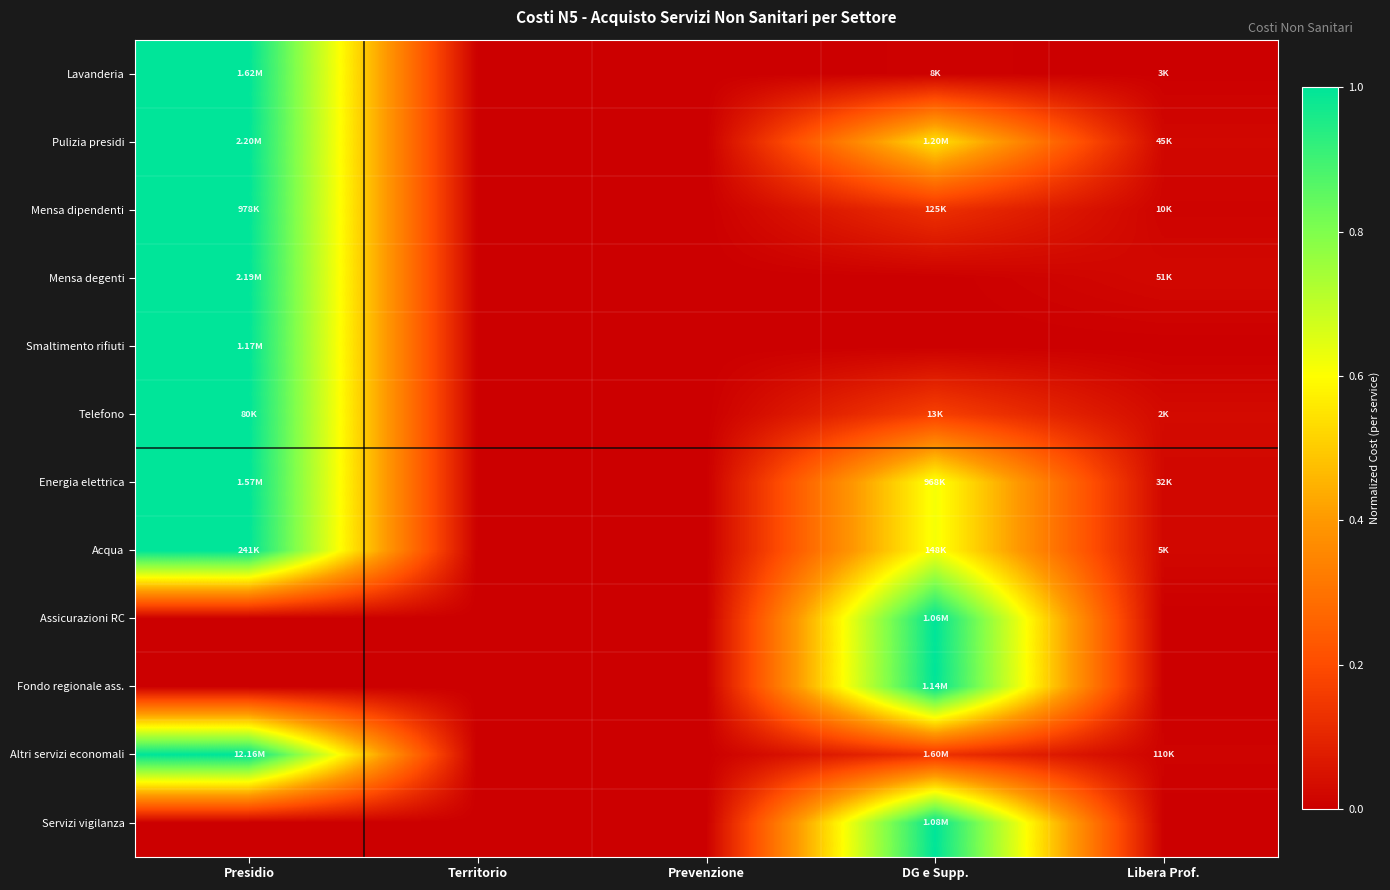

Reading left to right, extract all data points from this chart.

Lavanderia: Presidio=1.0	Territorio=0.0	Prevenzione=0.0	DG e Supp.=0.0	Libera Prof.=0.0
Pulizia presidi: Presidio=1.0	Territorio=0.0	Prevenzione=0.0	DG e Supp.=0.5	Libera Prof.=0.0
Mensa dipendenti: Presidio=1.0	Territorio=0.0	Prevenzione=0.0	DG e Supp.=0.1	Libera Prof.=0.0
Mensa degenti: Presidio=1.0	Territorio=0.0	Prevenzione=0.0	DG e Supp.=0.0	Libera Prof.=0.0
Smaltimento rifiuti: Presidio=1.0	Territorio=0.0	Prevenzione=0.0	DG e Supp.=0.0	Libera Prof.=0.0
Telefono: Presidio=1.0	Territorio=0.0	Prevenzione=0.0	DG e Supp.=0.2	Libera Prof.=0.0
Energia elettrica: Presidio=1.0	Territorio=0.0	Prevenzione=0.0	DG e Supp.=0.6	Libera Prof.=0.0
Acqua: Presidio=1.0	Territorio=0.0	Prevenzione=0.0	DG e Supp.=0.6	Libera Prof.=0.0
Assicurazioni RC: Presidio=0.0	Territorio=0.0	Prevenzione=0.0	DG e Supp.=1.0	Libera Prof.=0.0
Fondo regionale ass.: Presidio=0.0	Territorio=0.0	Prevenzione=0.0	DG e Supp.=1.0	Libera Prof.=0.0
Altri servizi economali: Presidio=1.0	Territorio=0.0	Prevenzione=0.0	DG e Supp.=0.1	Libera Prof.=0.0
Servizi vigilanza: Presidio=0.0	Territorio=0.0	Prevenzione=0.0	DG e Supp.=1.0	Libera Prof.=0.0